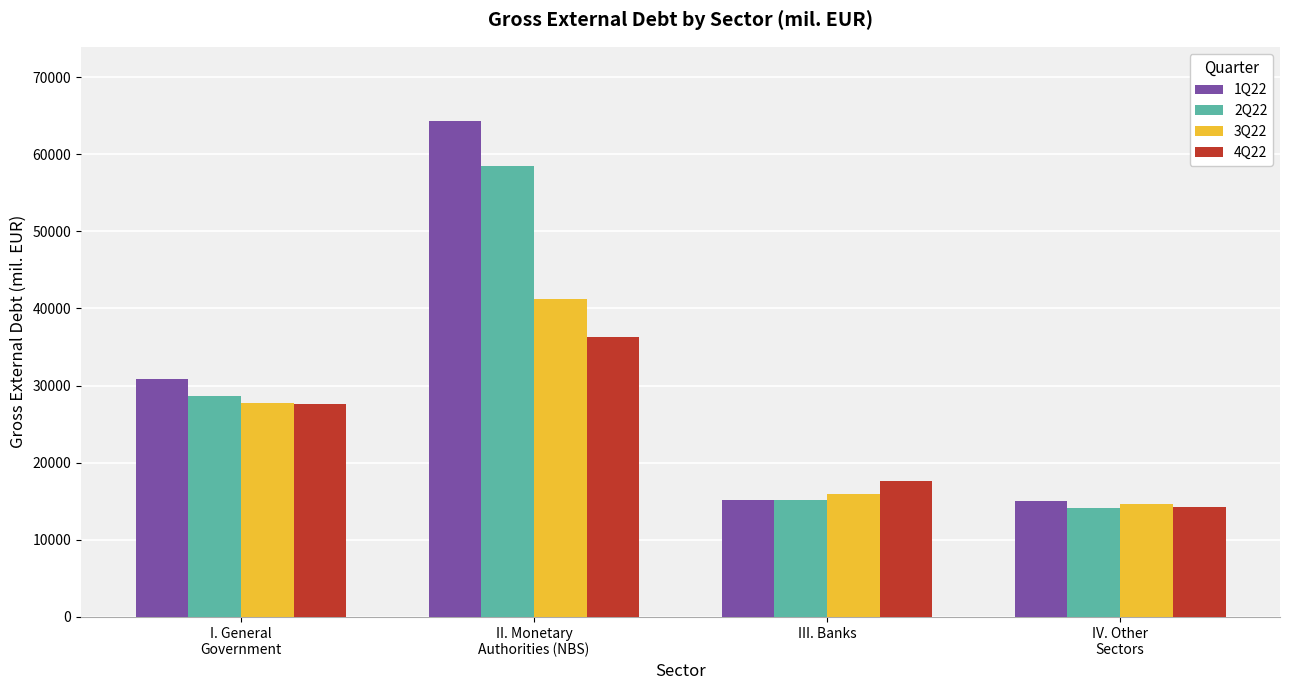

What value does the 1Q22 series have at IV. Other
Sectors?

15049.6